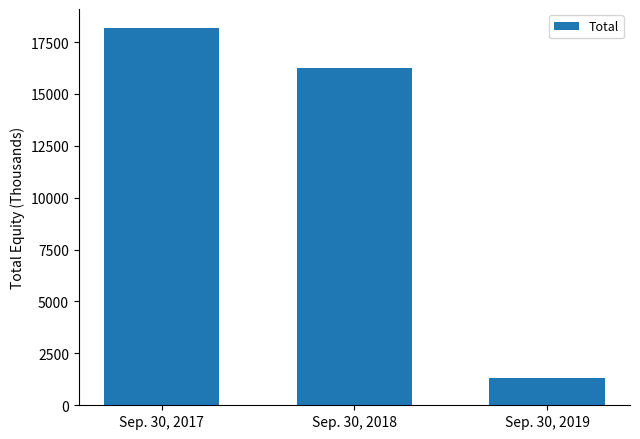

Are the bars horizontal?

No